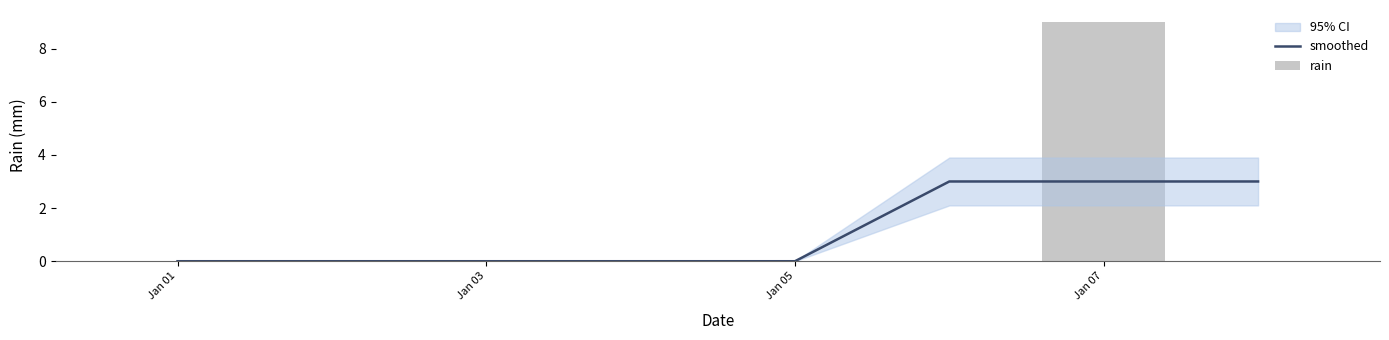

Are the bars grouped side by side (vs. stacked)?

Yes